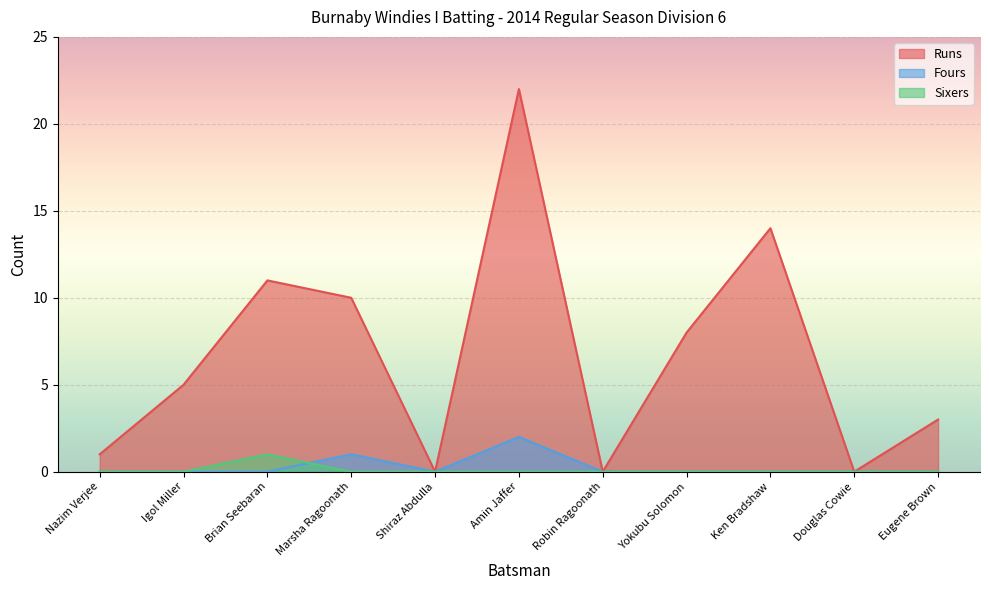

At how many categories does at least one series exceed 7?

5